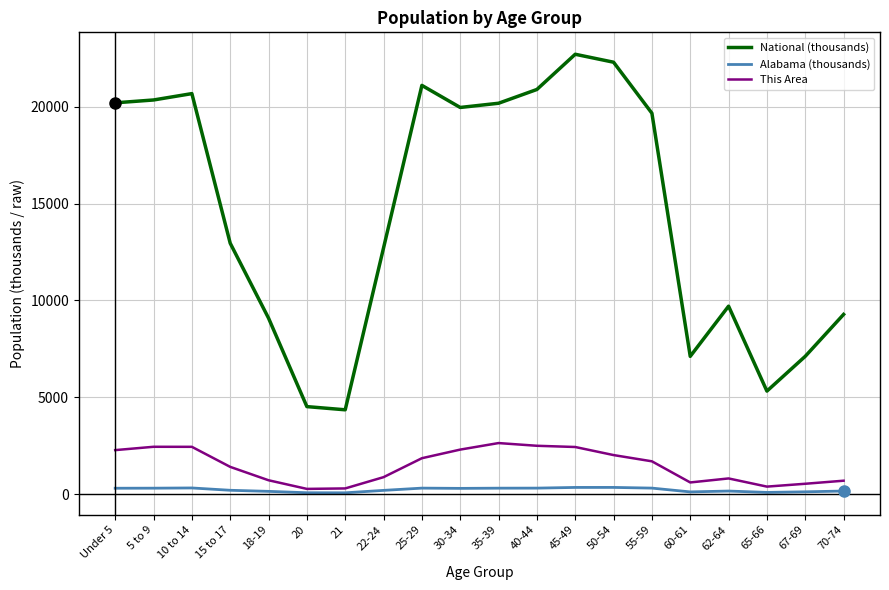

Is this an area chart (filled region under the line)?

No